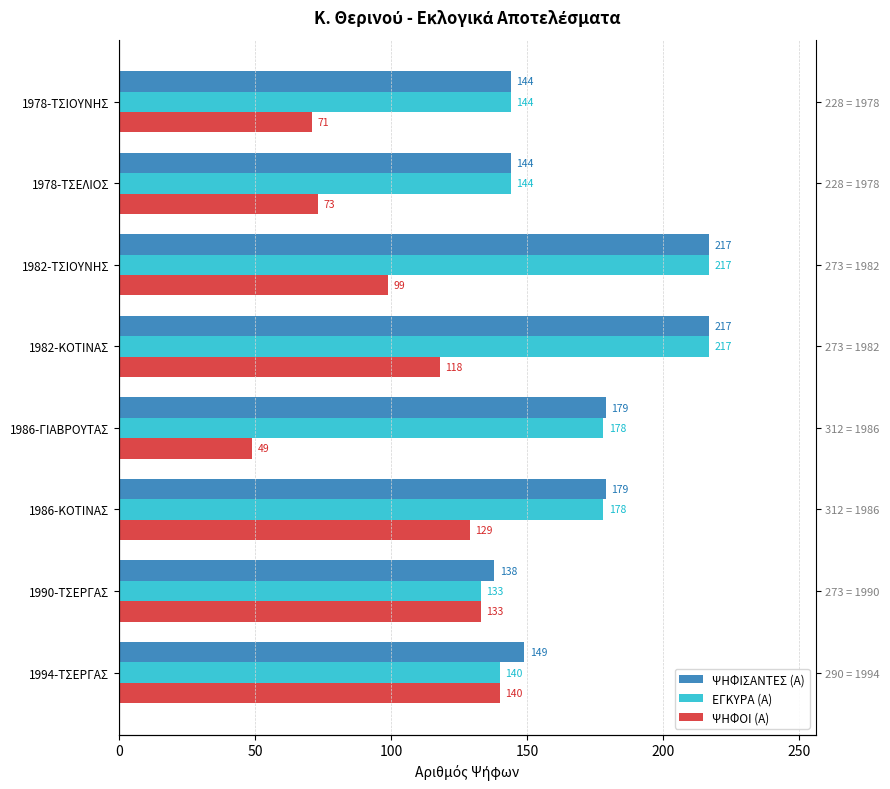

What is the highest value of the ΕΓΚΥΡΑ (Α) series?

217